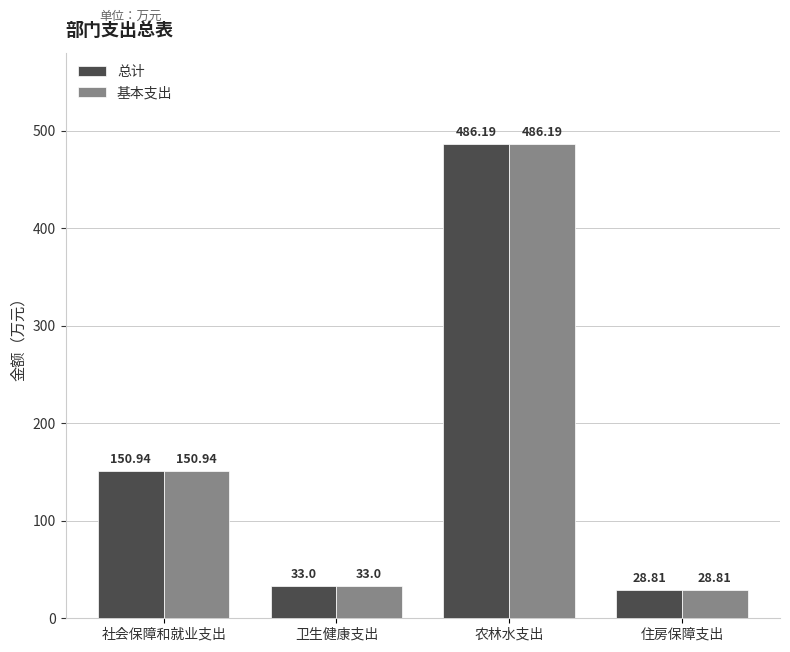

The value of 总计 at 农林水支出 is 725.6. True or false?

False